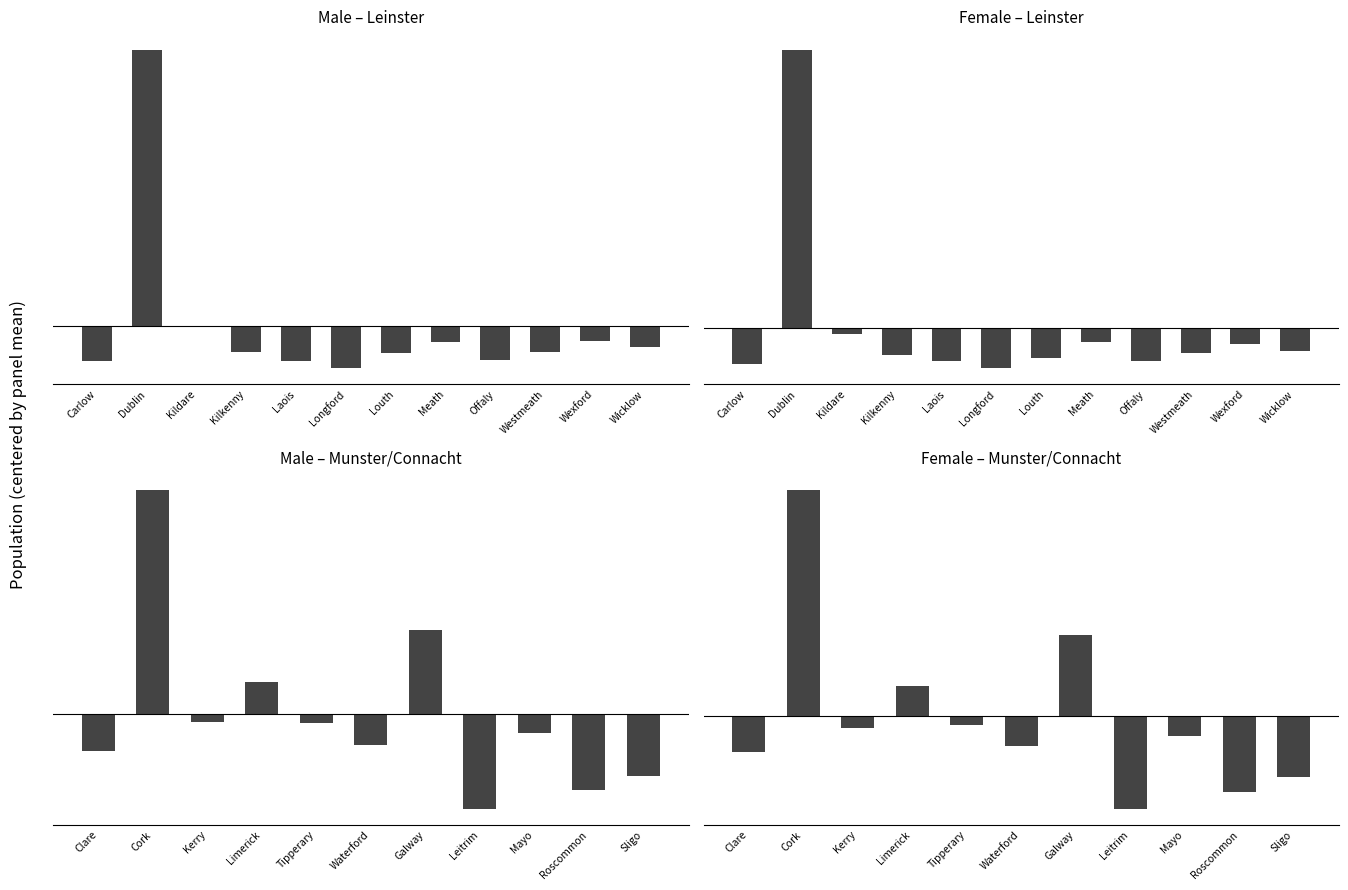

At how many categories does at least one series exceed 4612?

1